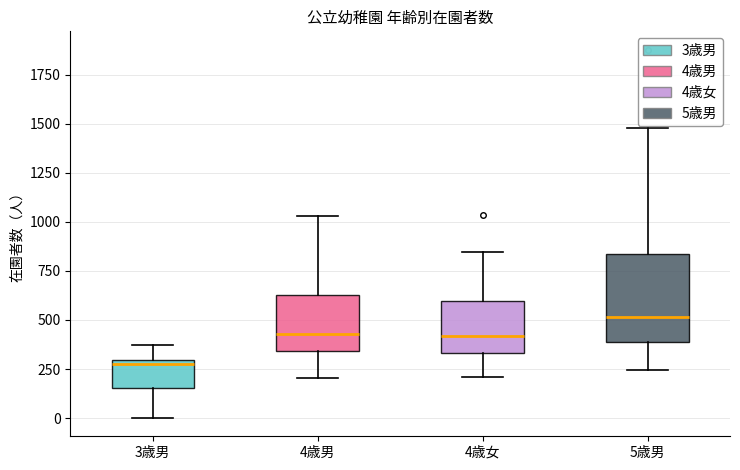

Reading left to right, read every box against the y-axis: the position of its median line, the range the box covers, and the ends of its whiskers. The values are not printed on the chart, so give them approximately, as read against the axis.

3歳男: median 300 (just below the box's upper edge), box 150 to 300, whiskers 0 to 350
4歳男: median 450, box 350 to 650, whiskers 200 to 1050
4歳女: median 400, box 350 to 600, whiskers 200 to 850
5歳男: median 500, box 400 to 850, whiskers 250 to 1500